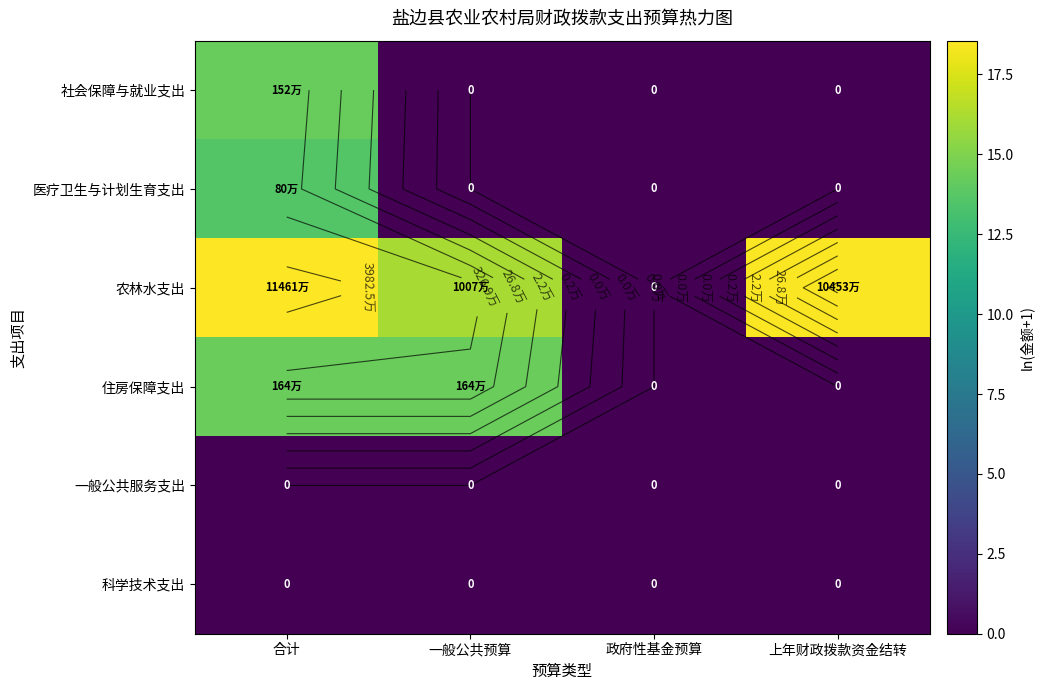

How many data points does each series have?

4